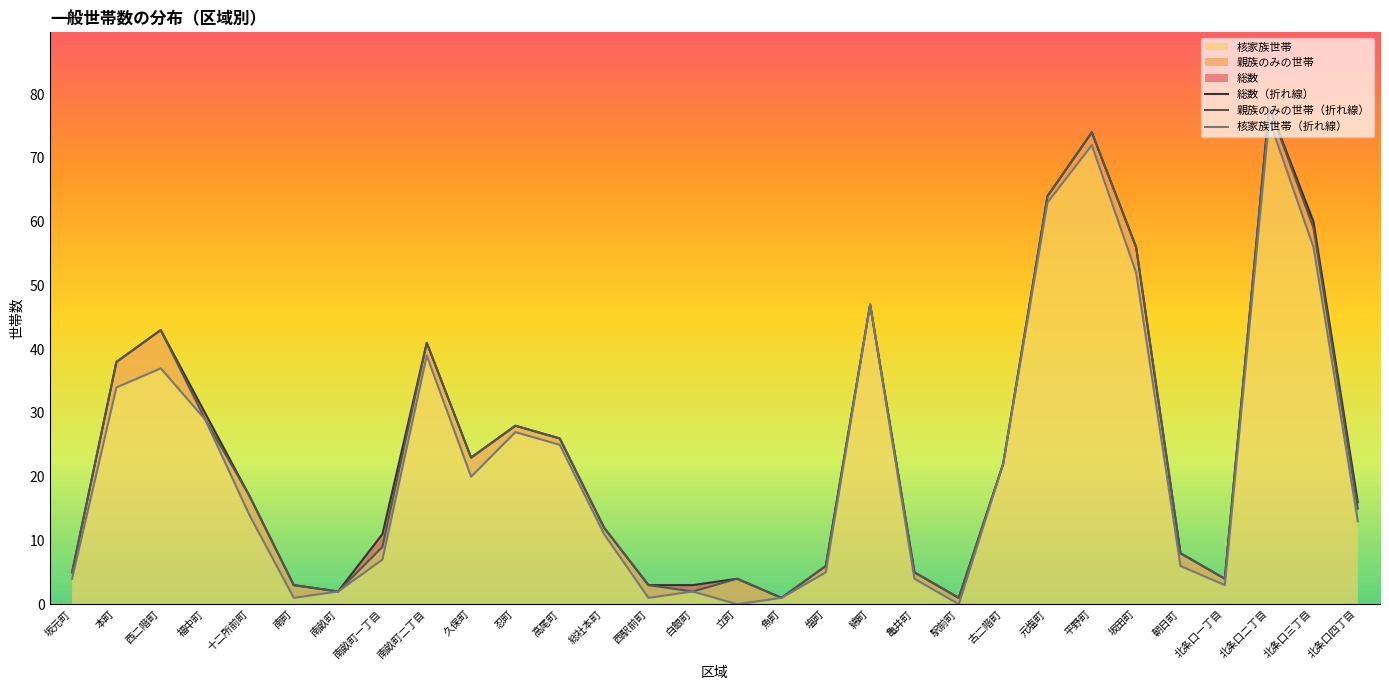

What is the sum of the 総数 values at 古二階町 and 総社本町?

34